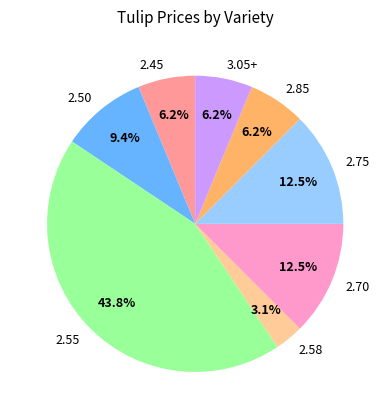

Do 2.50 and 2.75 together represent more than half of the pie?

No